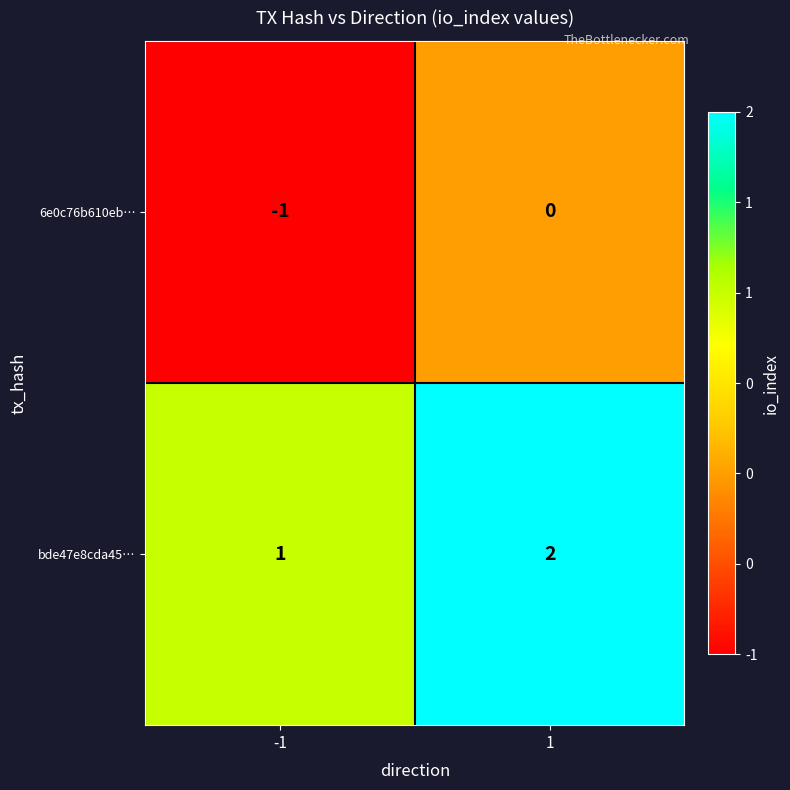

What is the spread (max minus min) of values at 1?

2